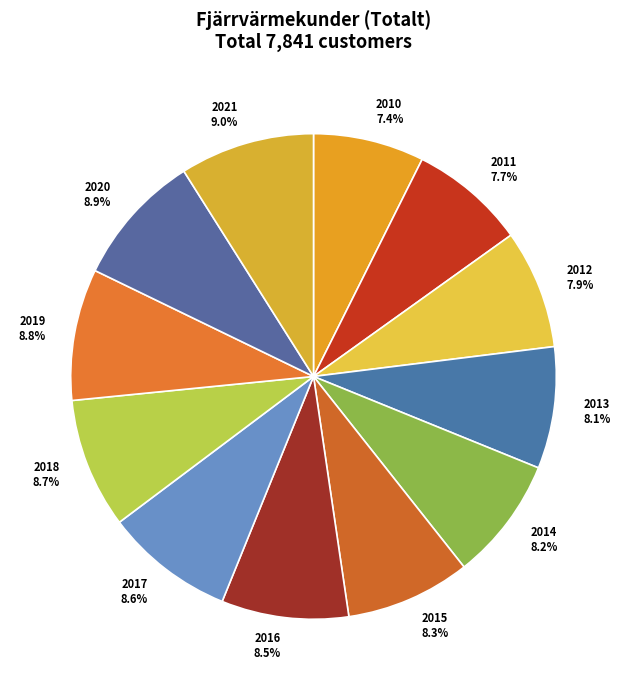

Combined, do 2017 and 2021 account for over 50%?

No